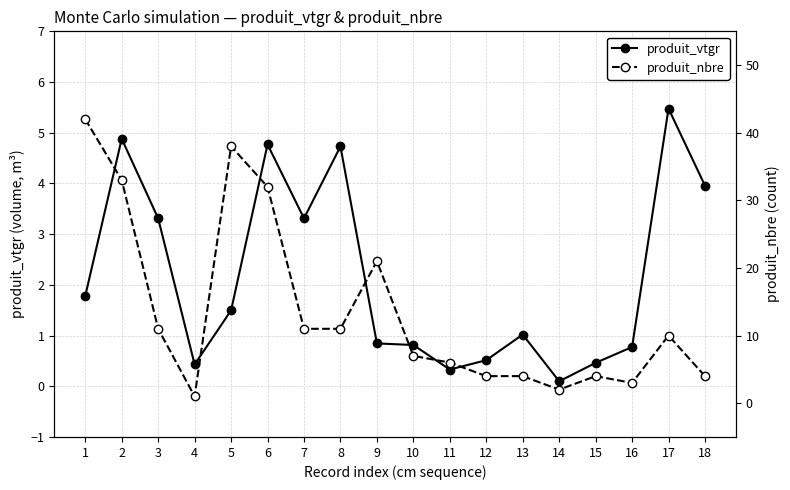

What is the difference between the maximum and minimum values in the produit_vtgr series?

5.4